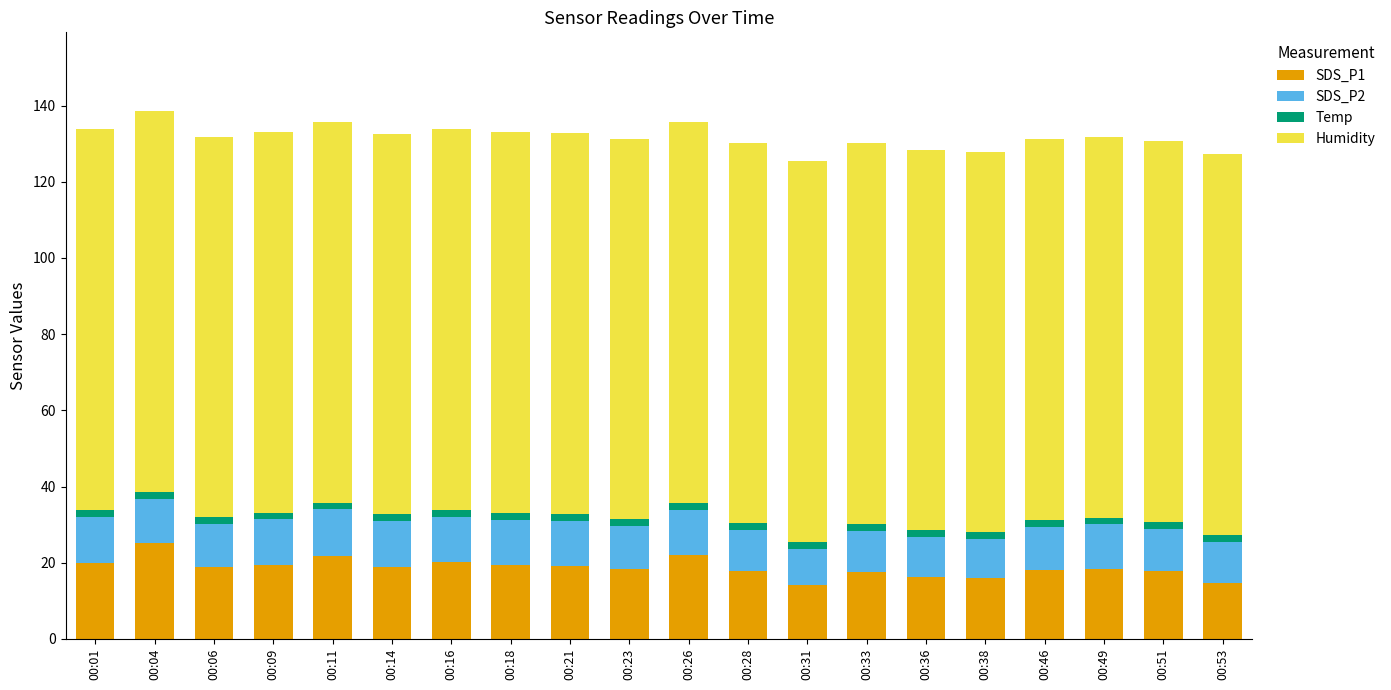

What is the highest value of the SDS_P1 series?

25.3